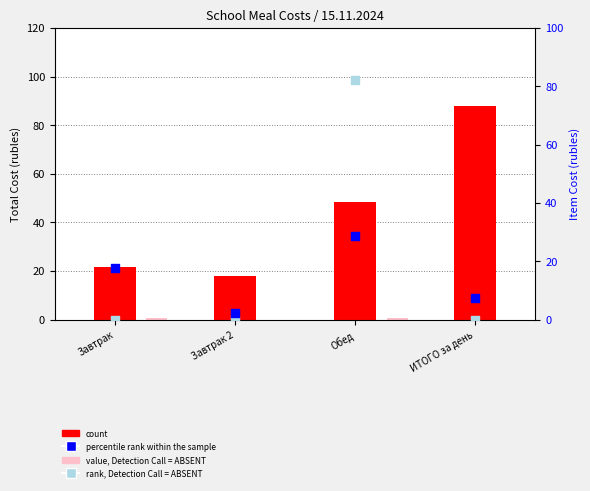

Which series reaches the maximum Y coordinate?

count